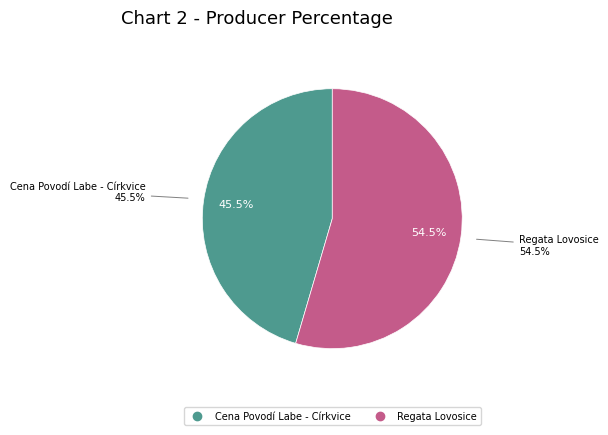

Rank the categories by value from highest to lowest.

Regata Lovosice, Cena Povodí Labe - Církvice